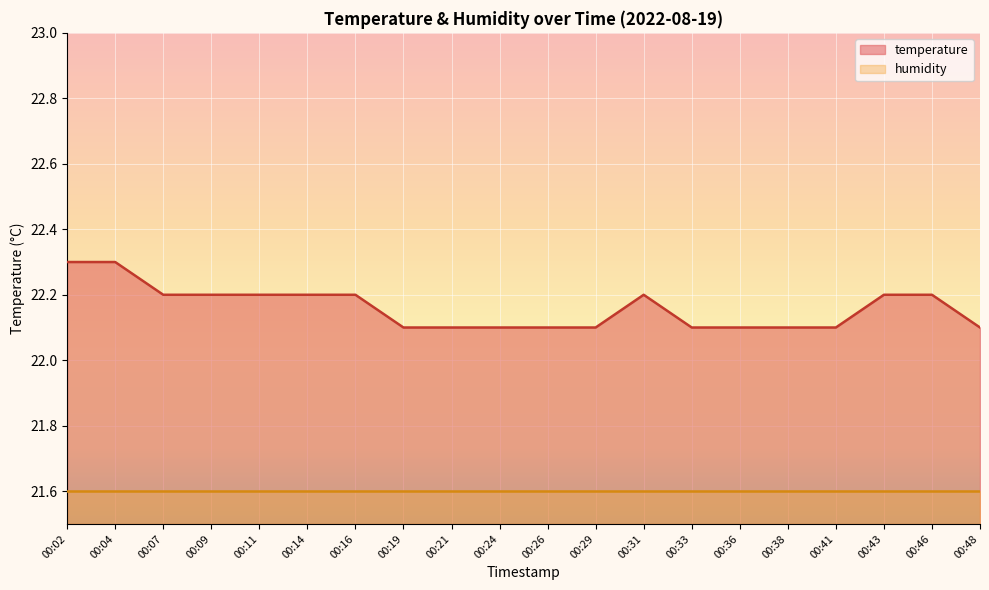

Reading left to right, what are all the values shown in this chart?

00:02=22.3	00:04=22.3	00:07=22.2	00:09=22.2	00:11=22.2	00:14=22.2	00:16=22.2	00:19=22.1	00:21=22.1	00:24=22.1	00:26=22.1	00:29=22.1	00:31=22.2	00:33=22.1	00:36=22.1	00:38=22.1	00:41=22.1	00:43=22.2	00:46=22.2	00:48=22.1